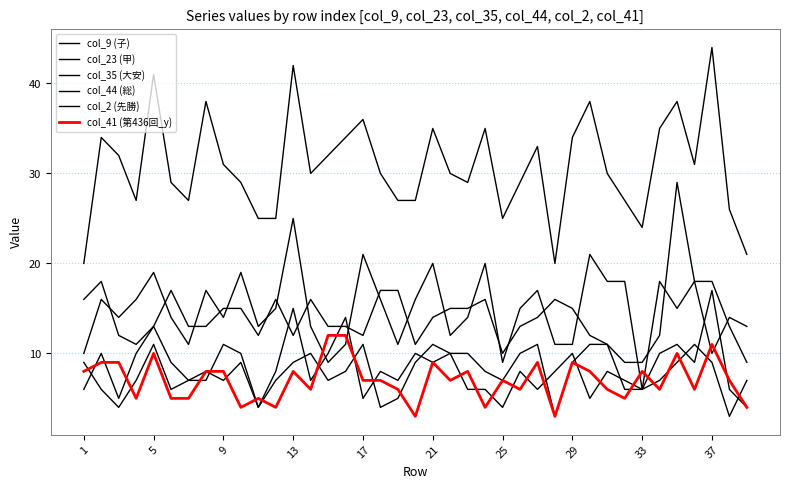

Which series has the largest range (max minus min)?

col_44 (総)